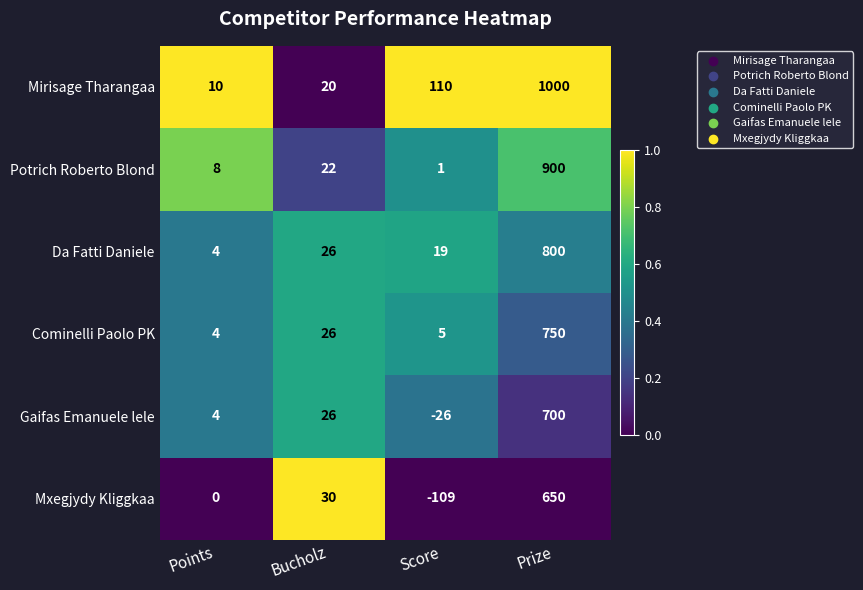

Which series has the largest total across all categories?

Mirisage Tharangaa